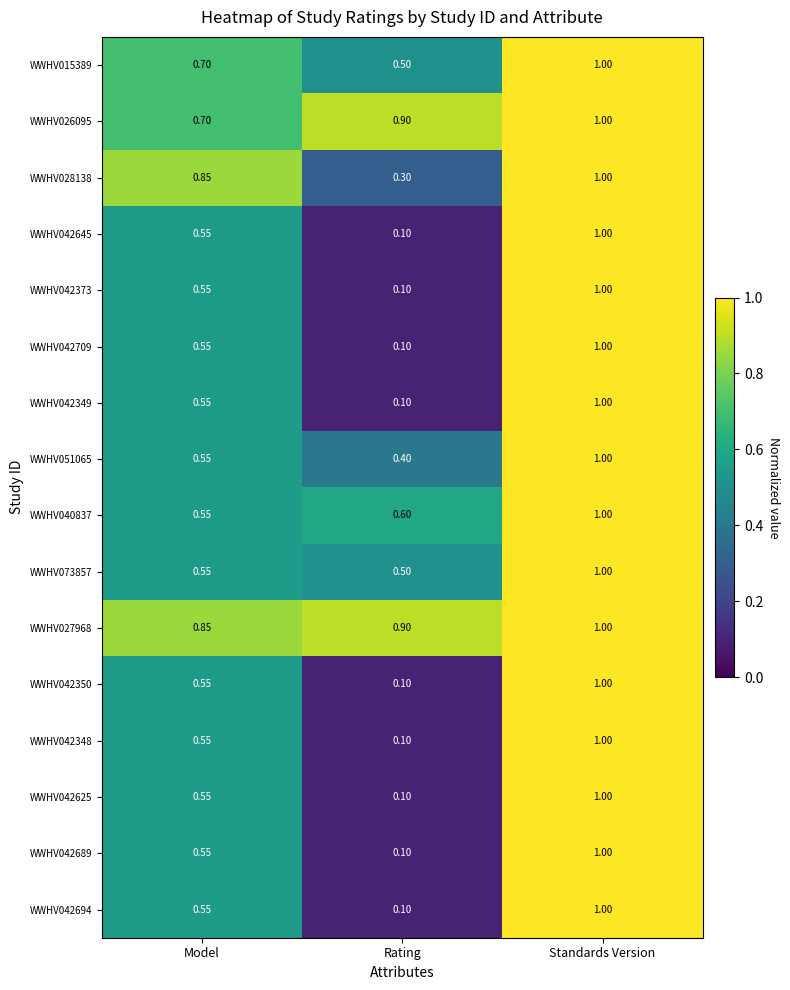

Rank the categories by WWHV040837 value from lowest to highest.

Model, Rating, Standards Version